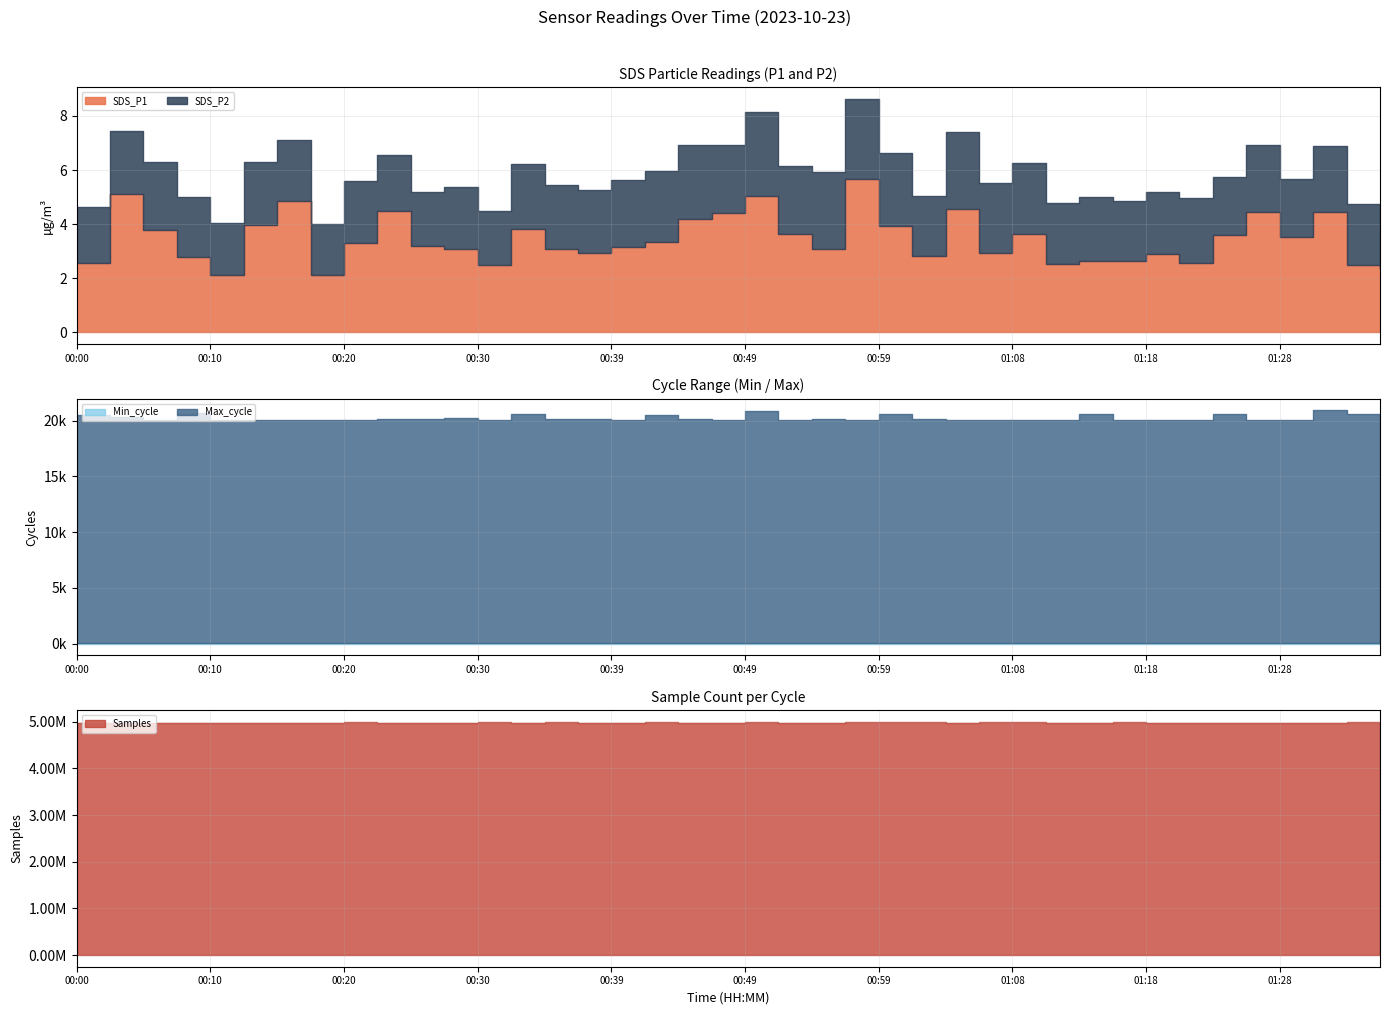

What are all the series names shown in the legend?

SDS_P1, SDS_P2, Min_cycle, Max_cycle, Samples